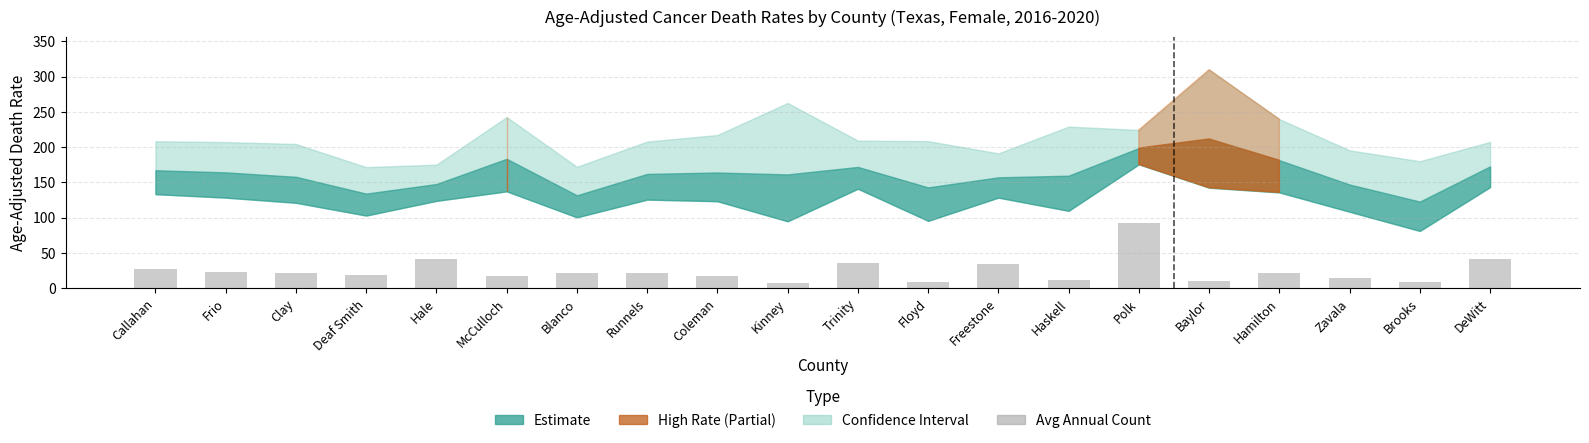

Approximately how many times larger is the value at DeWitt compared to Frio?

1.9